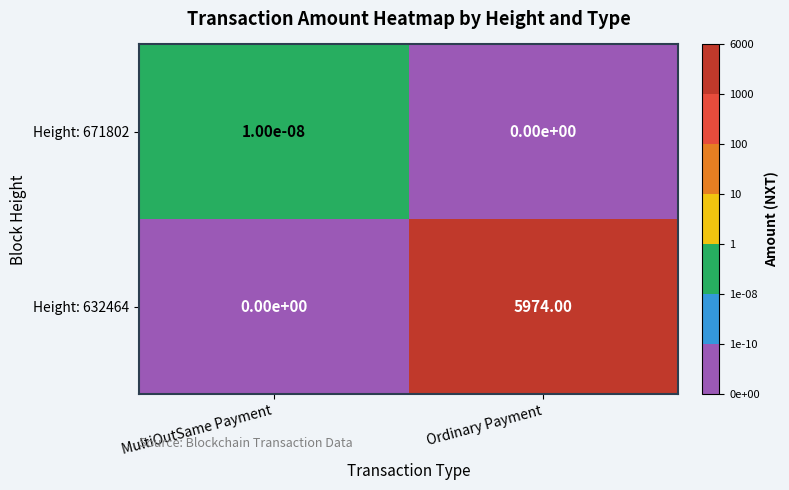

Which series has the widest spread of values?

Height: 632464